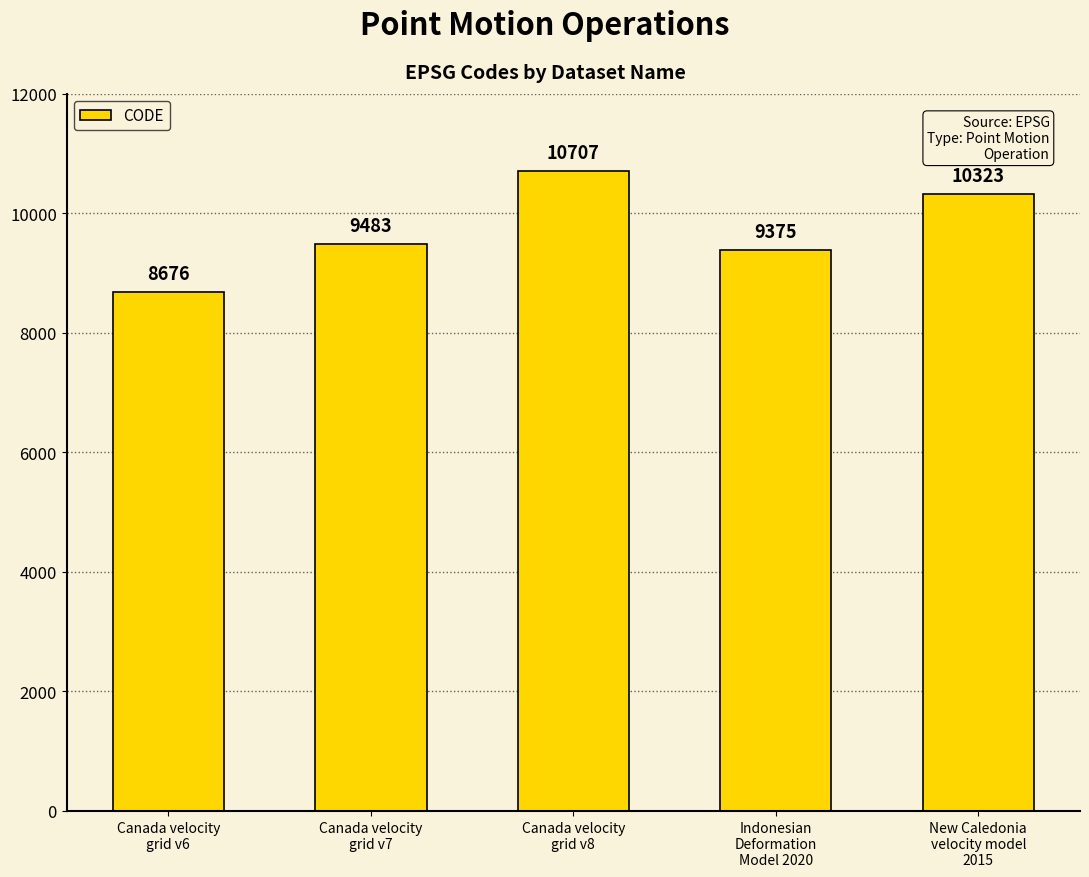

Where is the data nearest to the value 9691?

Canada velocity
grid v7